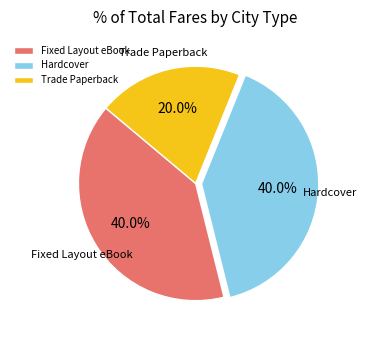

To the nearest percent, what is the average slice percentage?

33%